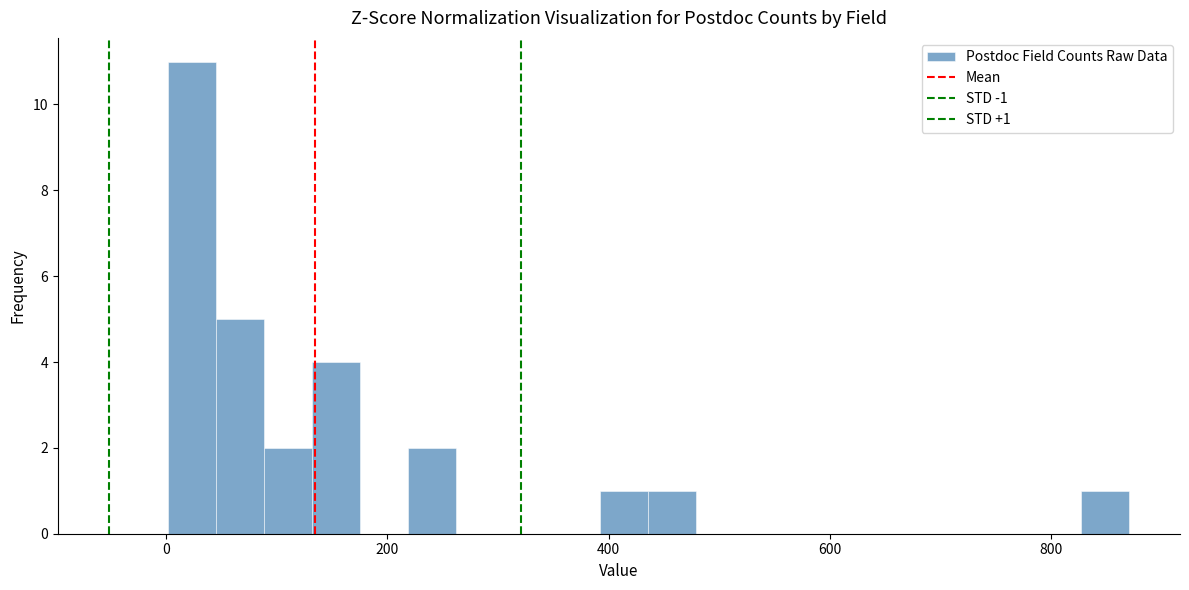

Read against the x-axis, roughly where is the centre of the tallest bar?

20